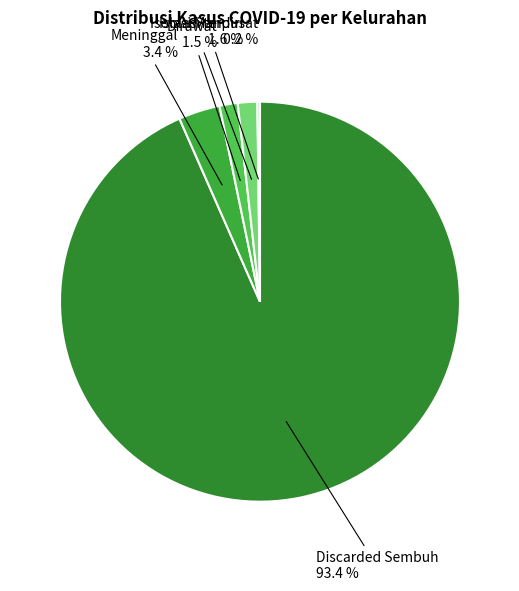

To the nearest percent, what is the average slice percentage?

20%